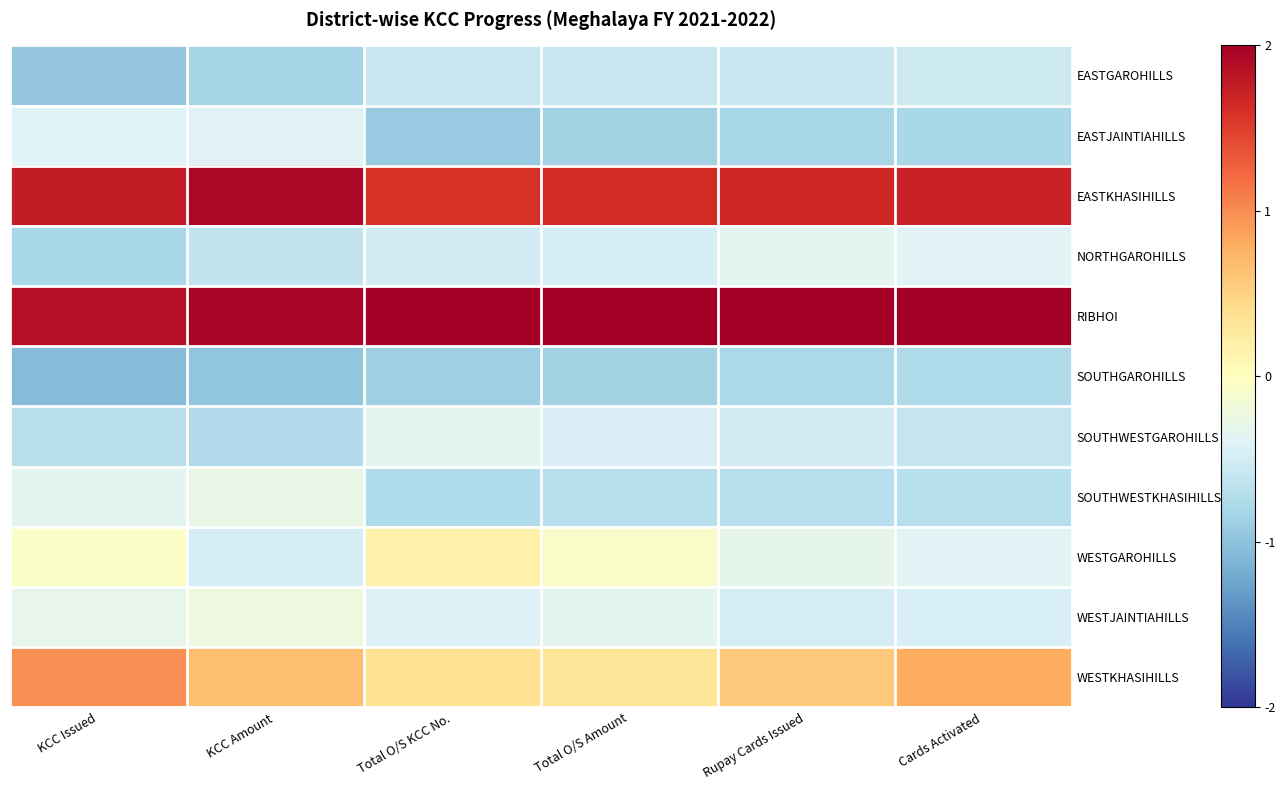

Which series has the largest total across all categories?

RIBHOI